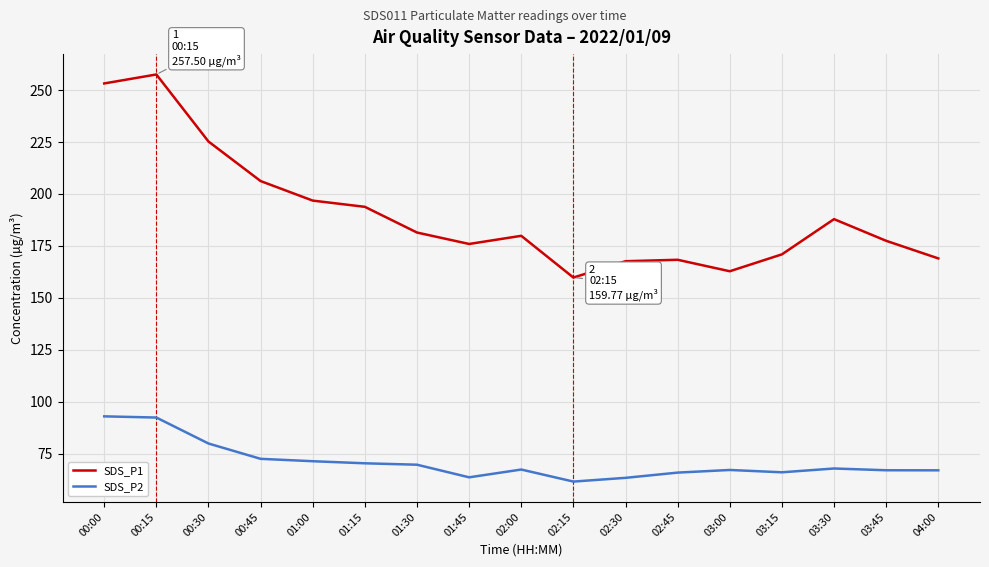

True or false: SDS_P1 and SDS_P2 intersect in this chart.

False